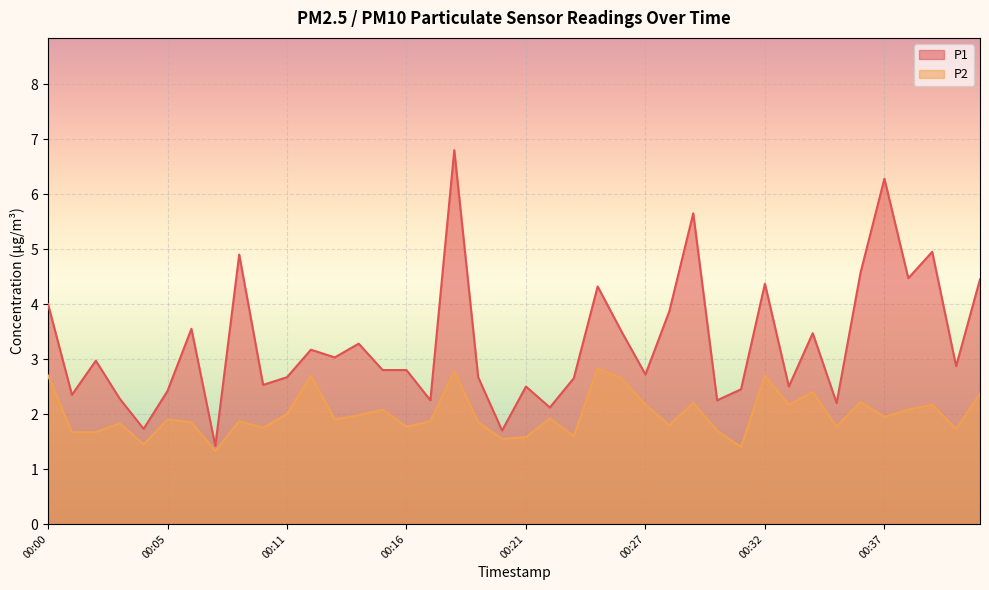

Which has a higher value, 00:36 or 00:11?

00:36